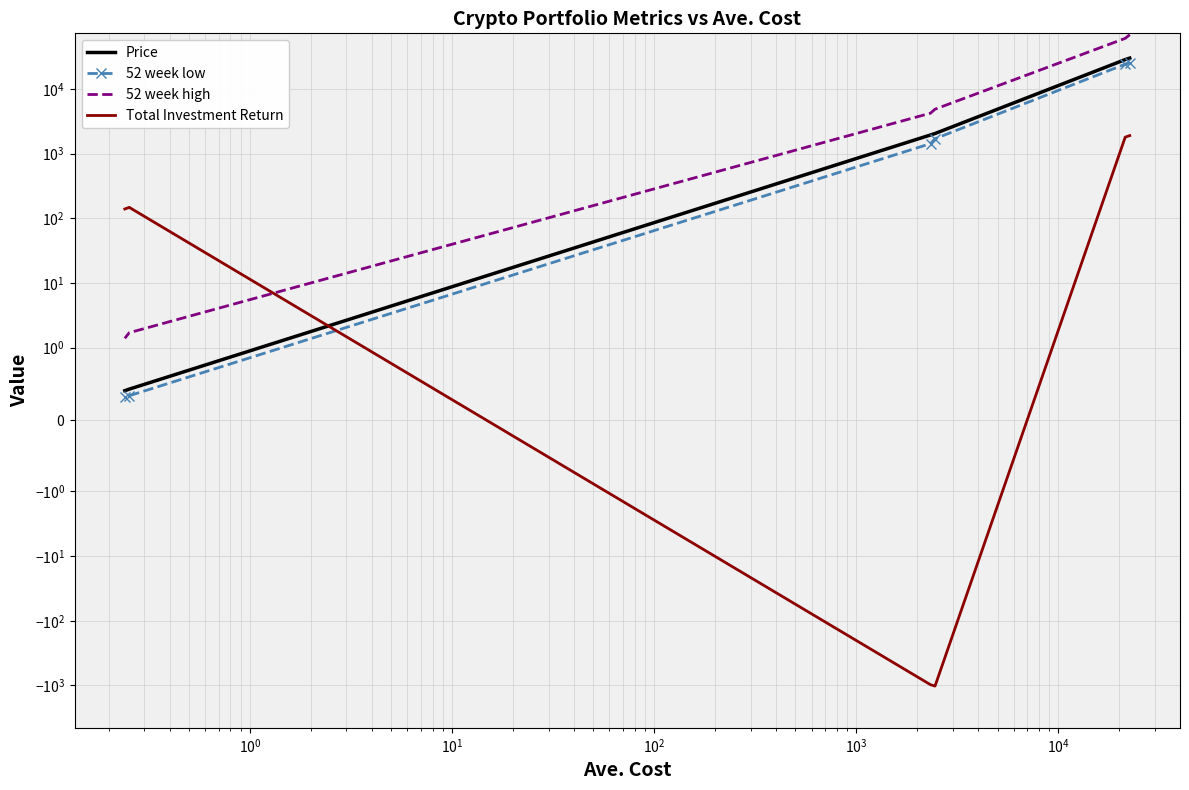

How many lines are shown in the chart?

4